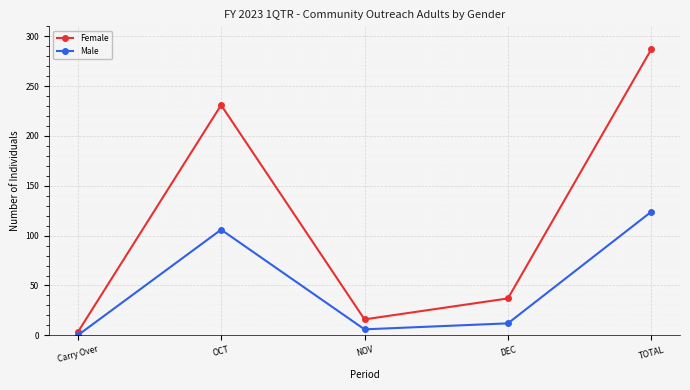

True or false: Female and Male intersect in this chart.

False